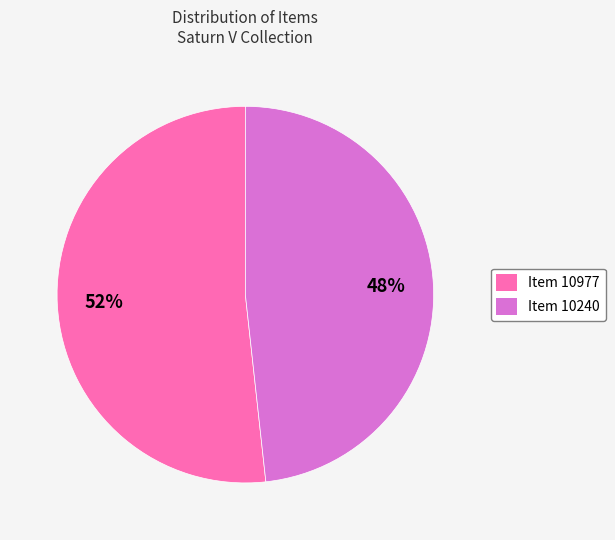

How many slices are in this pie chart?

2